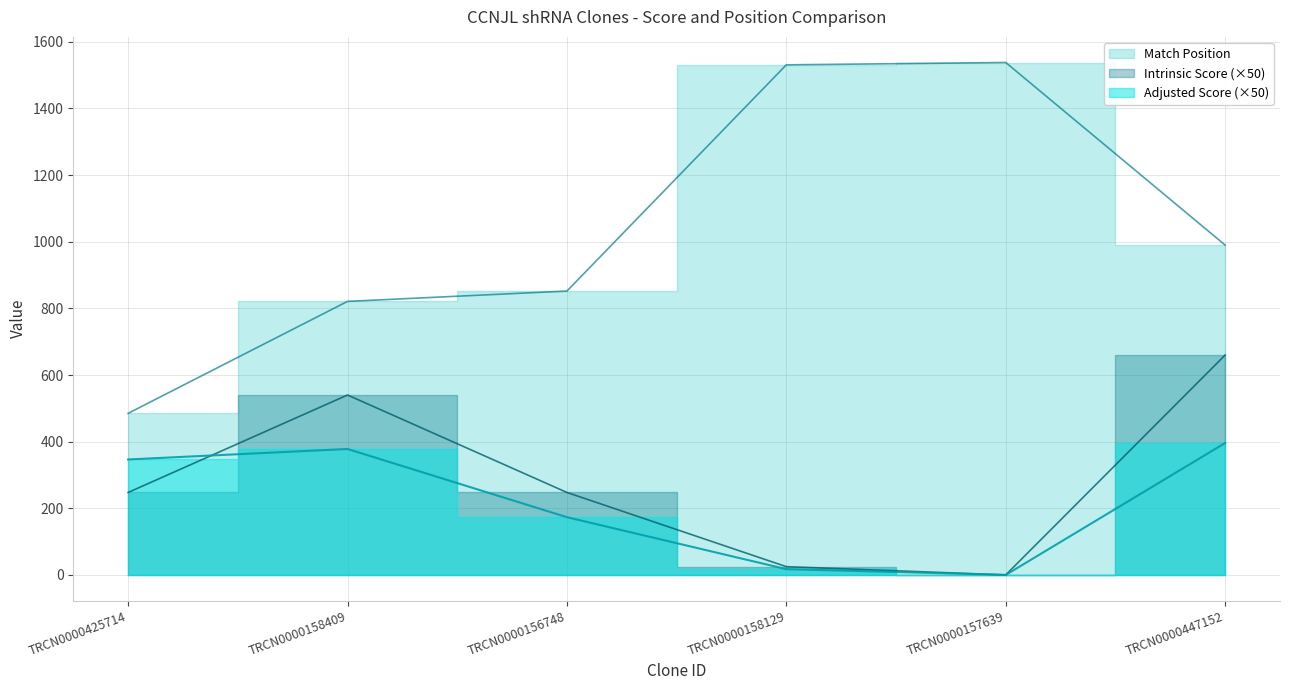

How many values in the Intrinsic Score series are below 247?

2